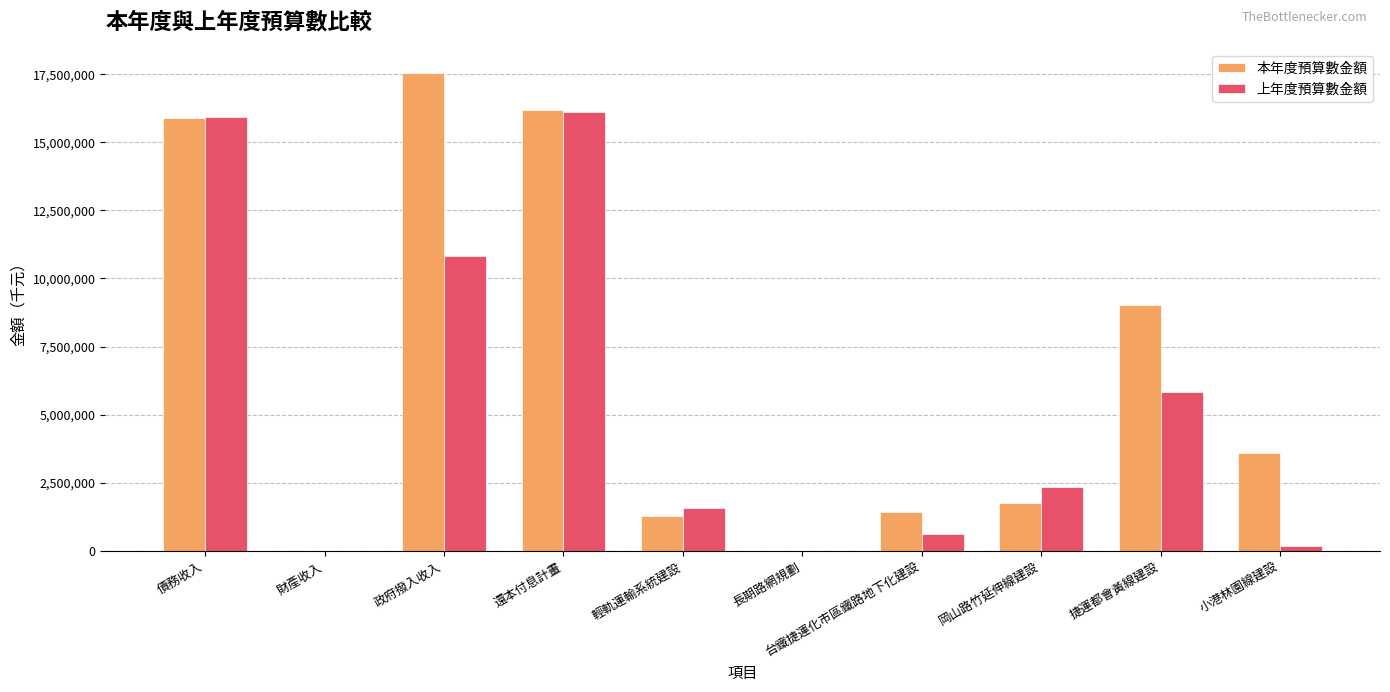

Are the bars horizontal?

No